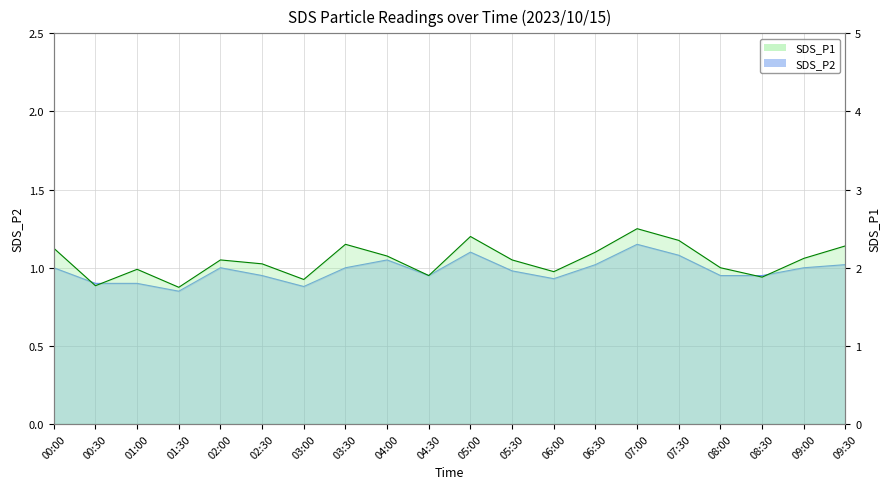

List the labels in order of SDS_P1 value, largest first.

07:00, 05:00, 07:30, 03:30, 09:30, 00:00, 06:30, 04:00, 09:00, 02:00, 05:30, 02:30, 08:00, 01:00, 06:00, 04:30, 08:30, 03:00, 00:30, 01:30